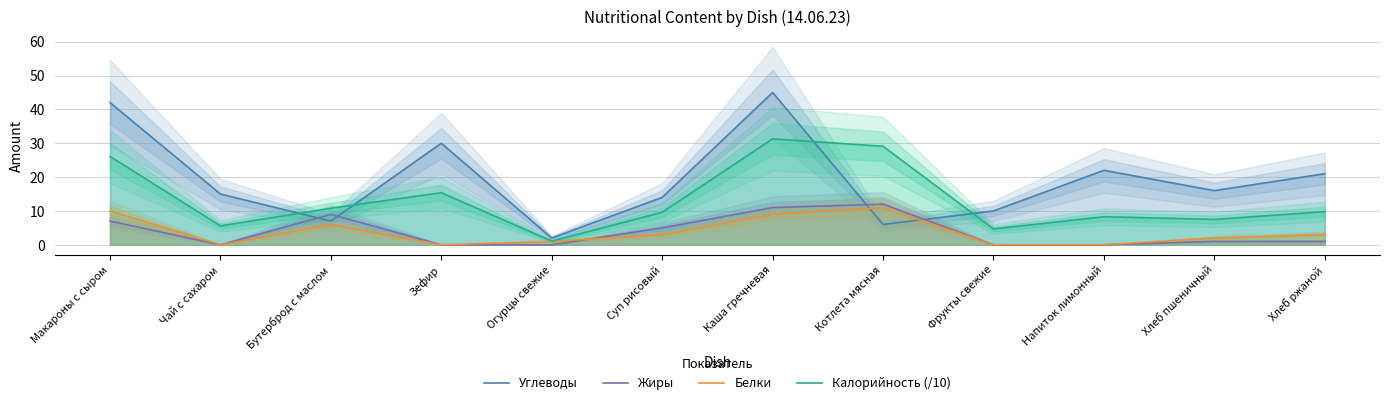

Does the chart display data point markers on the line(s)?

No